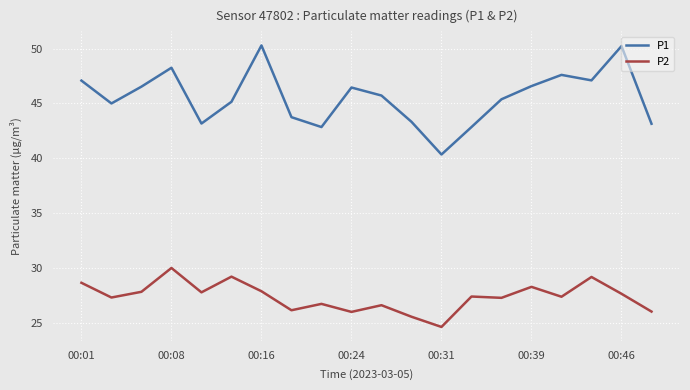

Count the number of categories in the chart.

20